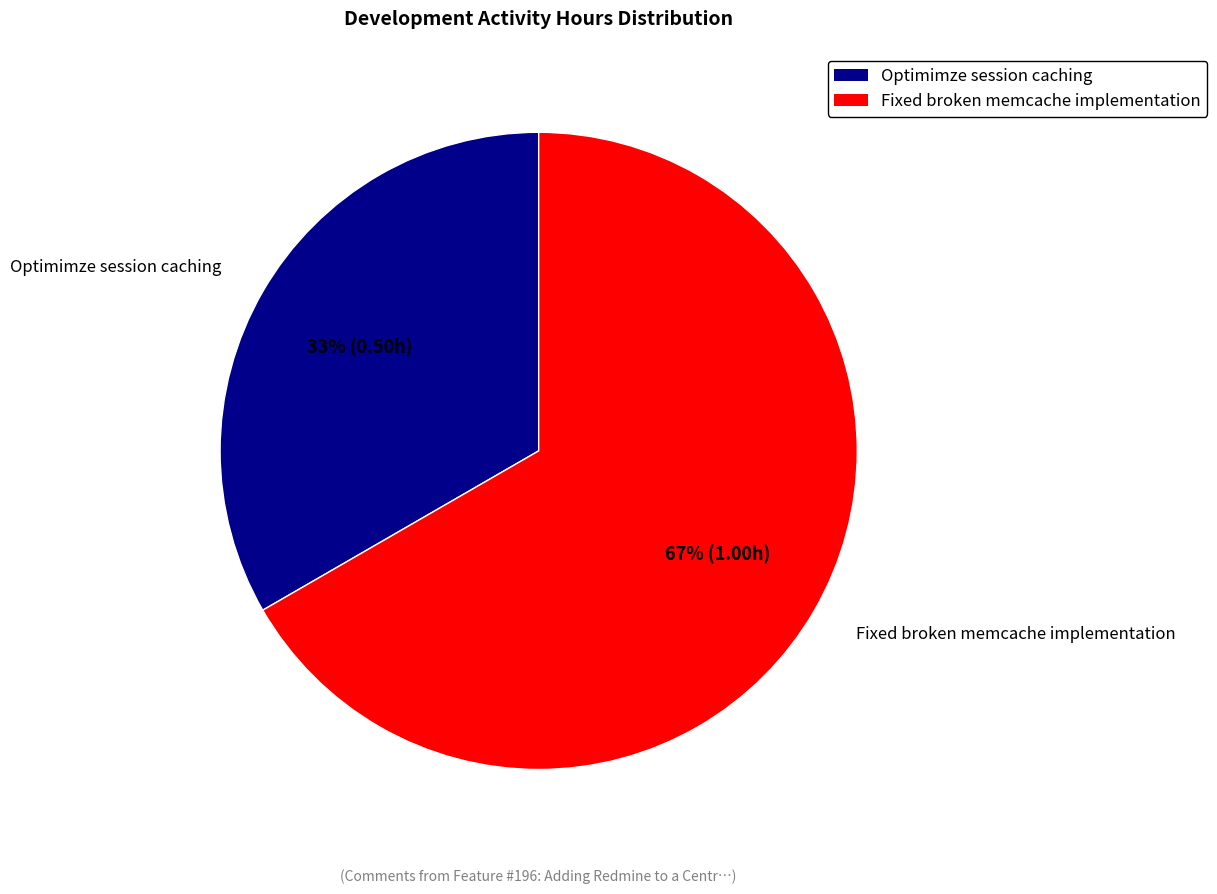

The Optimimze session caching slice represents 25% of the pie. True or false?

False